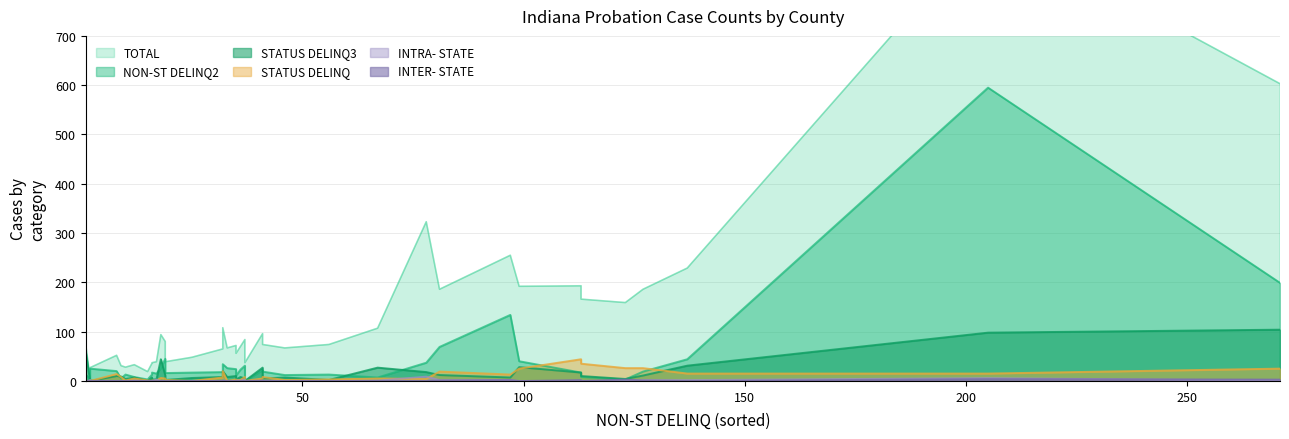

How many values in the TOTAL series exceed 74?

18